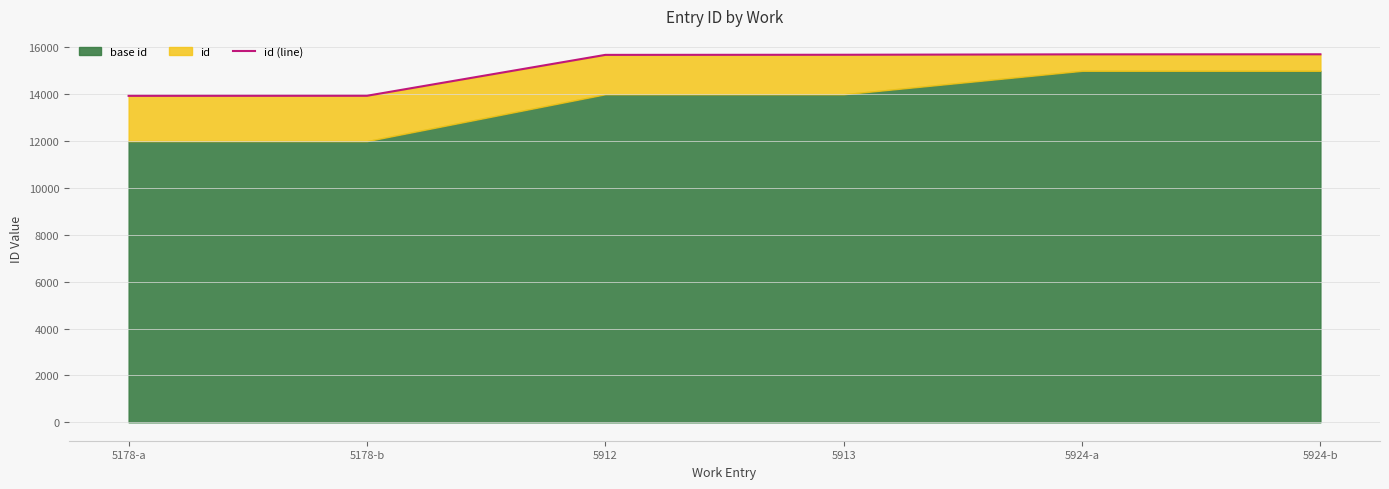

What is the change in value from 5178-a to 5924-a?

+1771